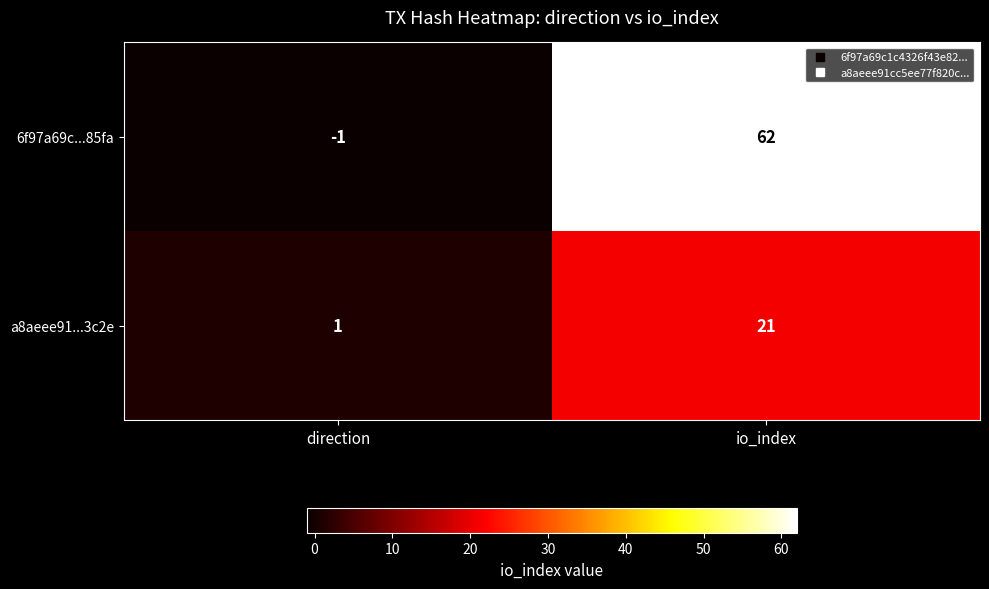

List the series in order of their overall mean, lowest first.

a8aeee91...3c2e, 6f97a69c...85fa